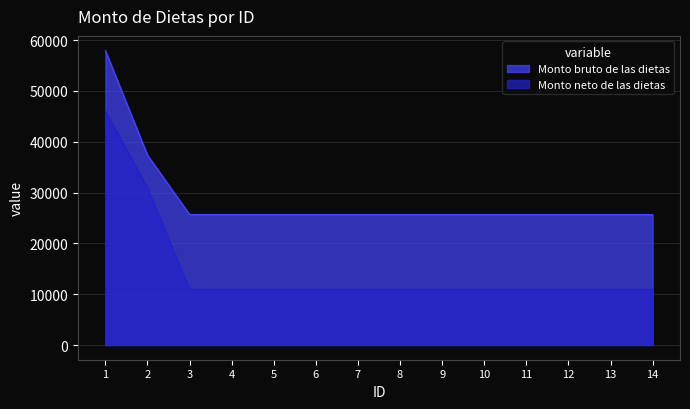

What is the average value of the Monto neto de las dietas series?

14868.9